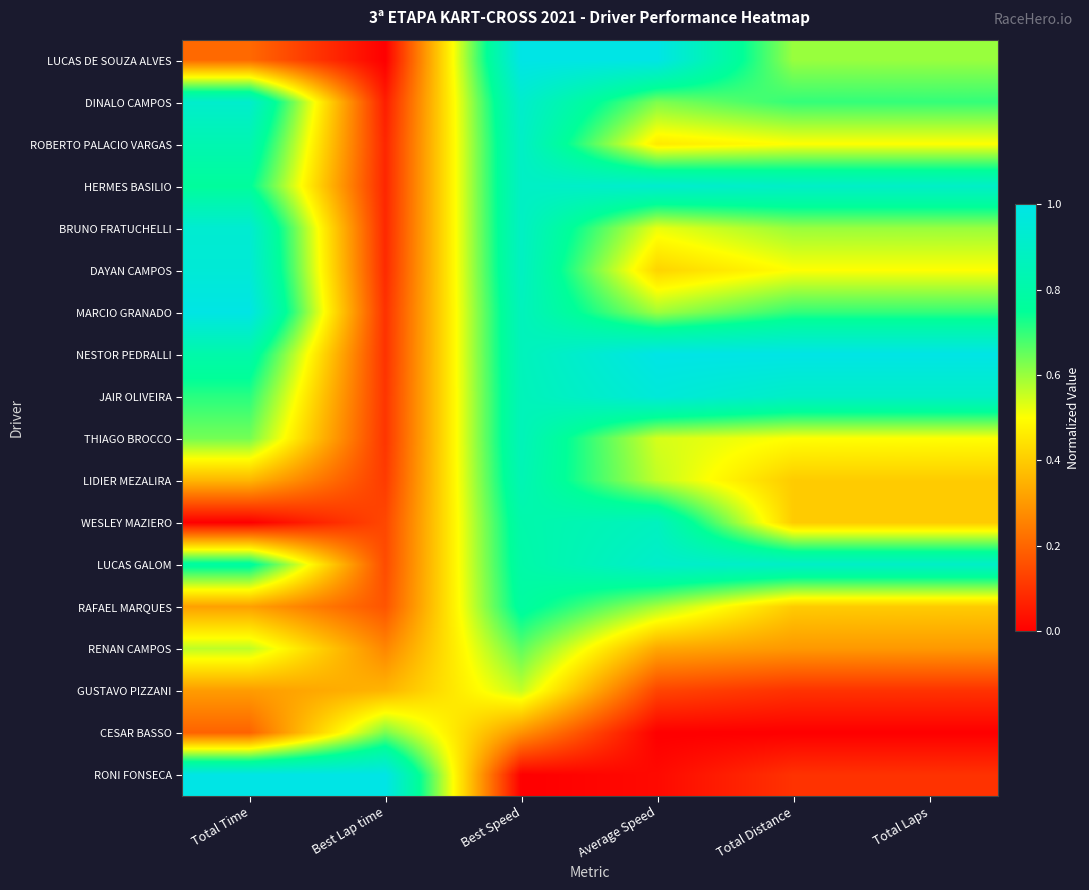

At how many categories does at least one series exceed 0?

6